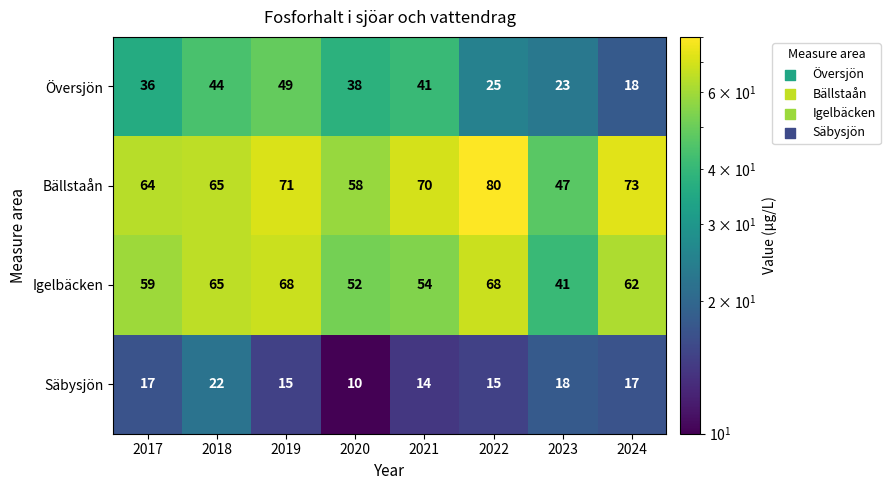

At how many categories does at least one series exceed 55?

7